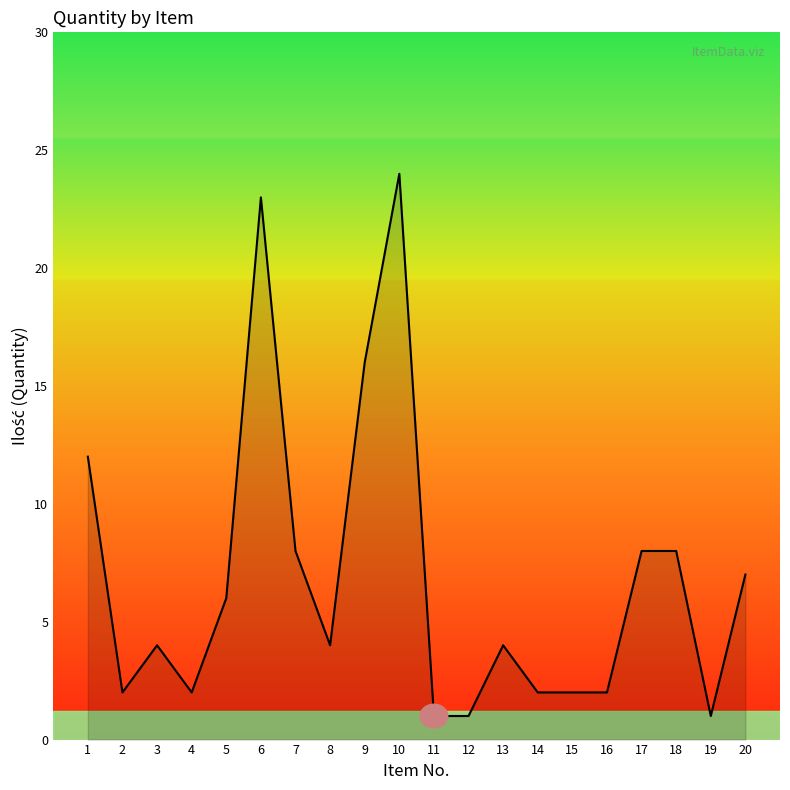

Reading left to right, what are all the values shown in this chart?

1=12	2=2	3=4	4=2	5=6	6=23	7=8	8=4	9=16	10=24	11=1	12=1	13=4	14=2	15=2	16=2	17=8	18=8	19=1	20=7